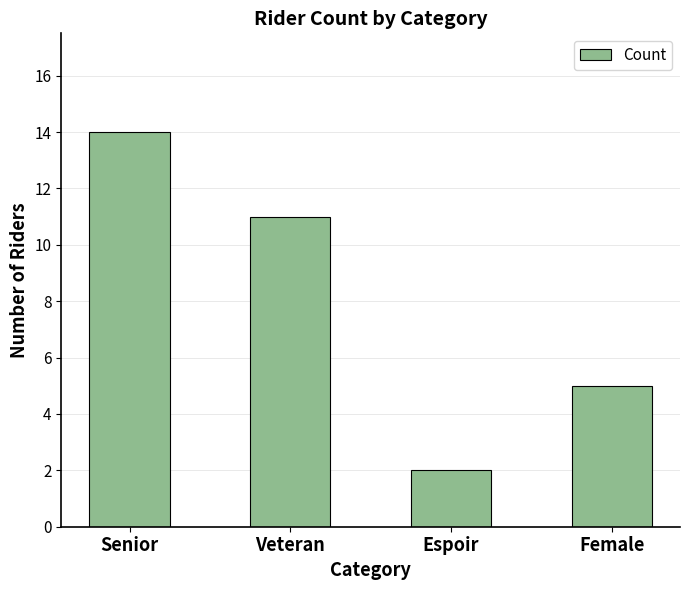

What is the minimum value shown in the chart?

2